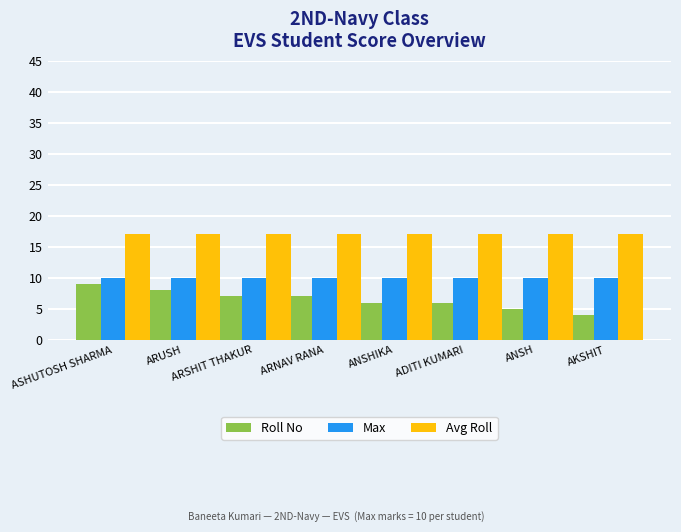

Is the value of Roll No at ARSHIT THAKUR greater than the value of Max at ADITI KUMARI?

No